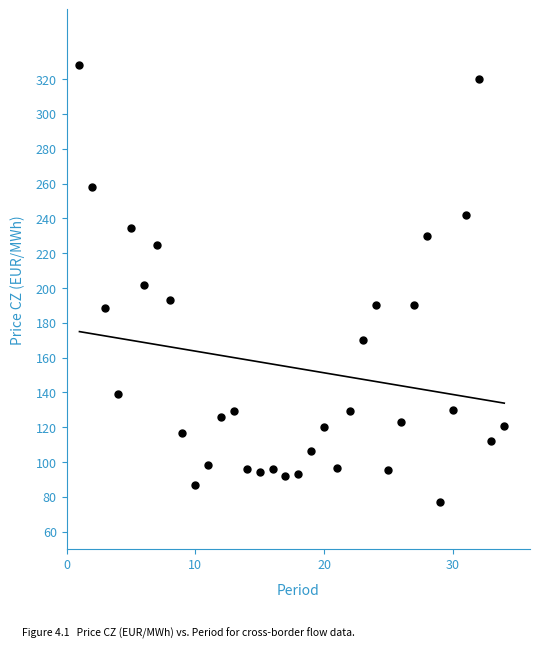

What is the range of X values (max minus min)?

33.0